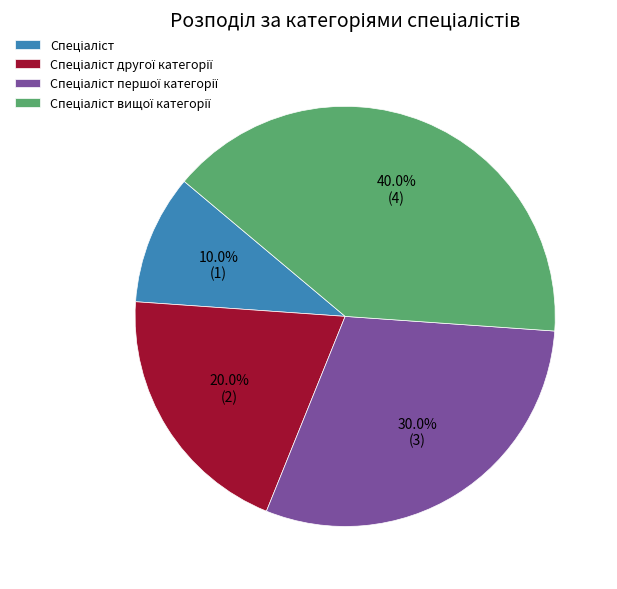

Does any single category account for the majority?

No